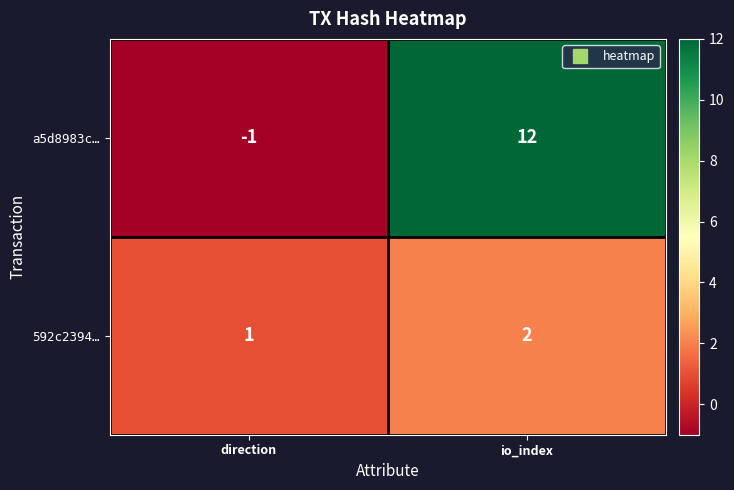

What is the difference between the maximum and minimum values in the a5d8983c… series?

13